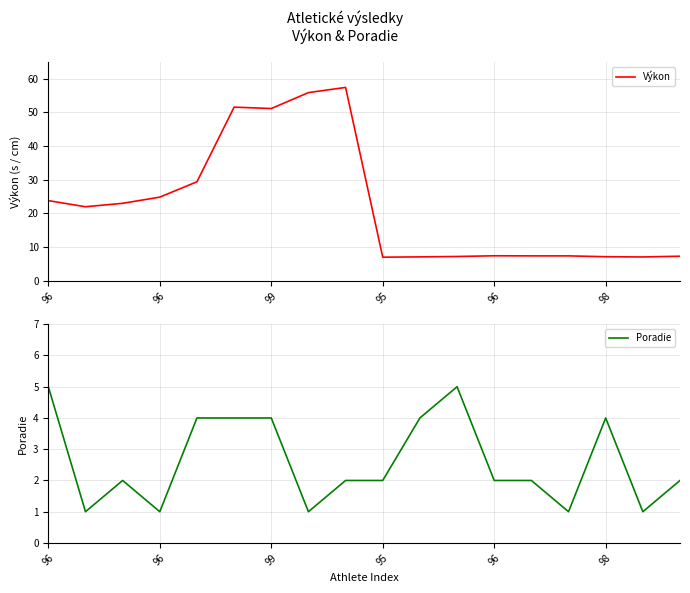

What is the difference between the second highest and second lowest values in the Poradie series?

4